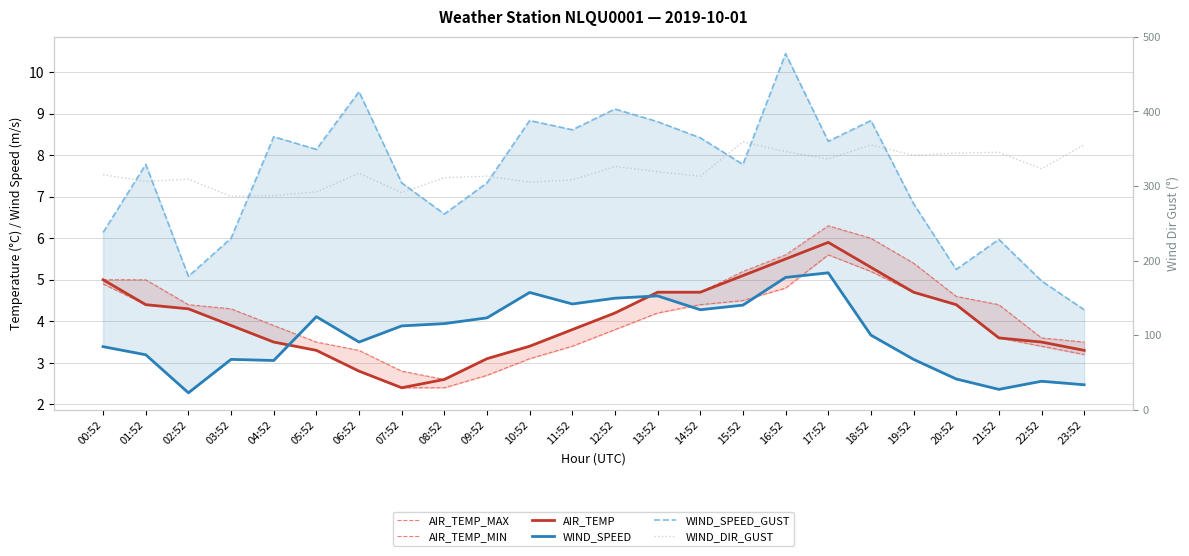

At which category is the sum across all series the highest?

15:52